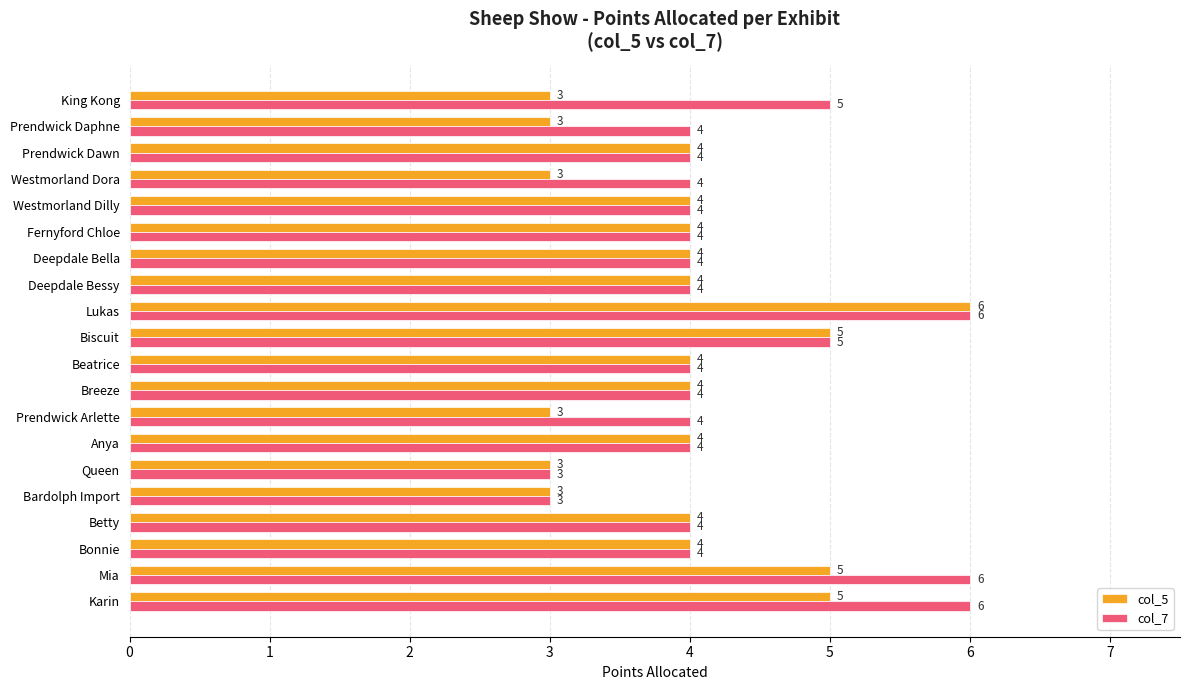

What is the maximum value for col_7?

6